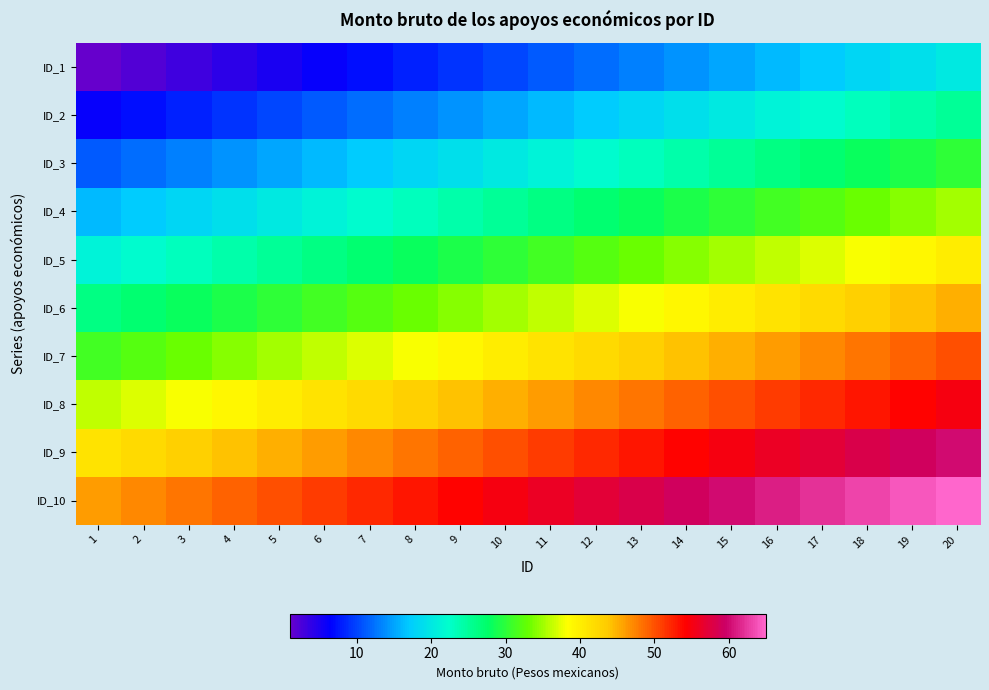

Which has a higher value, 9 or 3?

9